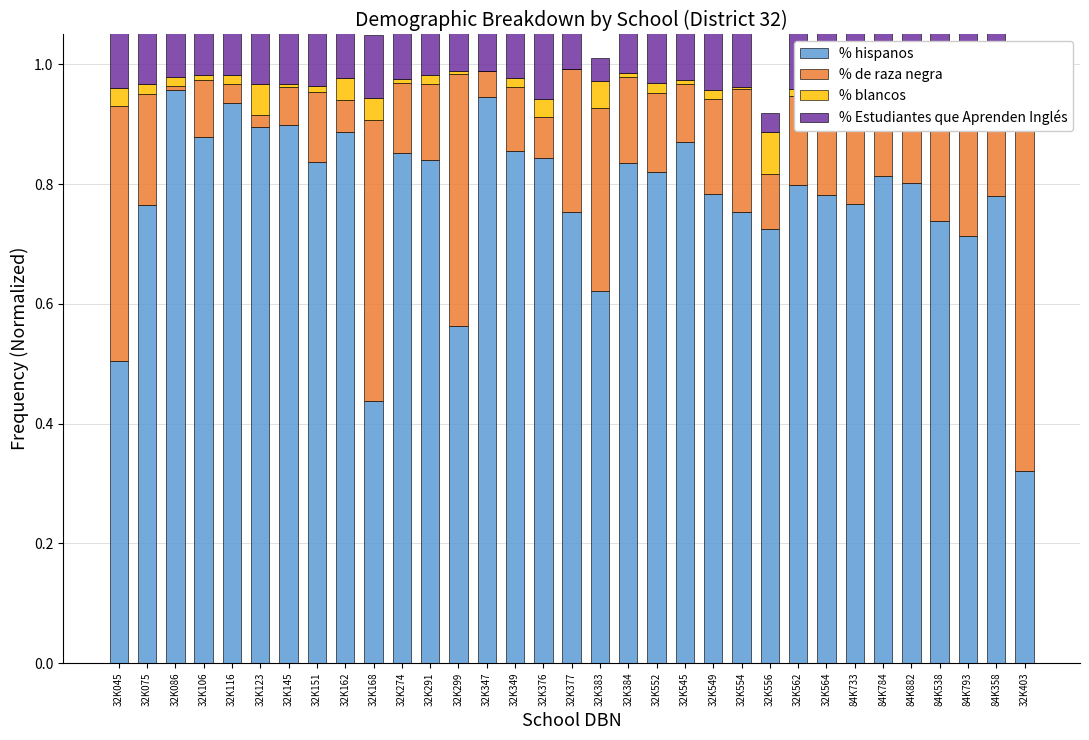

Reading left to right, list all the values displayed in this chart.

% hispanos: 32K045=0.5	32K075=0.8	32K086=1.0	32K106=0.9	32K116=0.9	32K123=0.9	32K145=0.9	32K151=0.8	32K162=0.9	32K168=0.4	32K274=0.9	32K291=0.8	32K299=0.6	32K347=0.9	32K349=0.9	32K376=0.8	32K377=0.8	32K383=0.6	32K384=0.8	32K552=0.8	32K545=0.9	32K549=0.8	32K554=0.8	32K556=0.7	32K562=0.8	32K564=0.8	84K733=0.8	84K784=0.8	84K882=0.8	84K538=0.7	84K793=0.7	84K358=0.8	32K403=0.3
% de raza negra: 32K045=0.4	32K075=0.2	32K086=0.0	32K106=0.1	32K116=0.0	32K123=0.0	32K145=0.1	32K151=0.1	32K162=0.1	32K168=0.5	32K274=0.1	32K291=0.1	32K299=0.4	32K347=0.0	32K349=0.1	32K376=0.1	32K377=0.2	32K383=0.3	32K384=0.1	32K552=0.1	32K545=0.1	32K549=0.2	32K554=0.2	32K556=0.1	32K562=0.1	32K564=0.2	84K733=0.2	84K784=0.1	84K882=0.2	84K538=0.2	84K793=0.3	84K358=0.2	32K403=0.6
% blancos: 32K045=0.0	32K075=0.0	32K086=0.0	32K106=0.0	32K116=0.0	32K123=0.1	32K145=0.0	32K151=0.0	32K162=0.0	32K168=0.0	32K274=0.0	32K291=0.0	32K299=0.0	32K347=0.0	32K349=0.0	32K376=0.0	32K377=0.0	32K383=0.0	32K384=0.0	32K552=0.0	32K545=0.0	32K549=0.0	32K554=0.0	32K556=0.1	32K562=0.0	32K564=0.0	84K733=0.0	84K784=0.0	84K882=0.0	84K538=0.0	84K793=0.0	84K358=0.0	32K403=0.0
% Estudiantes que Aprenden Inglés: 32K045=0.2	32K075=0.2	32K086=0.4	32K106=0.3	32K116=0.4	32K123=0.3	32K145=0.2	32K151=0.3	32K162=0.2	32K168=0.1	32K274=0.3	32K291=0.3	32K299=0.2	32K347=0.3	32K349=0.2	32K376=0.2	32K377=0.1	32K383=0.0	32K384=0.2	32K552=0.3	32K545=0.2	32K549=0.4	32K554=0.3	32K556=0.0	32K562=0.3	32K564=0.2	84K733=0.1	84K784=0.1	84K882=0.2	84K538=0.2	84K793=0.1	84K358=0.2	32K403=0.0